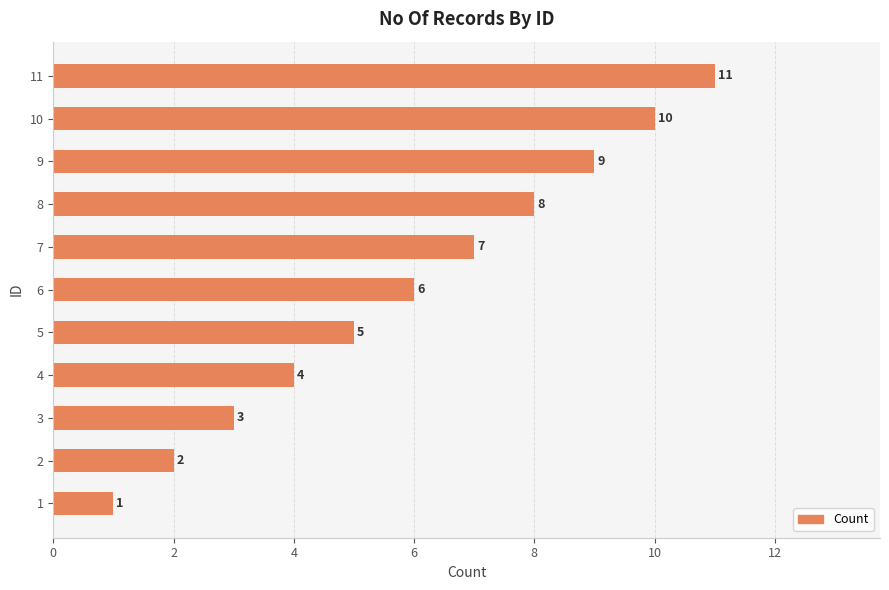

How many values are below 6?

5